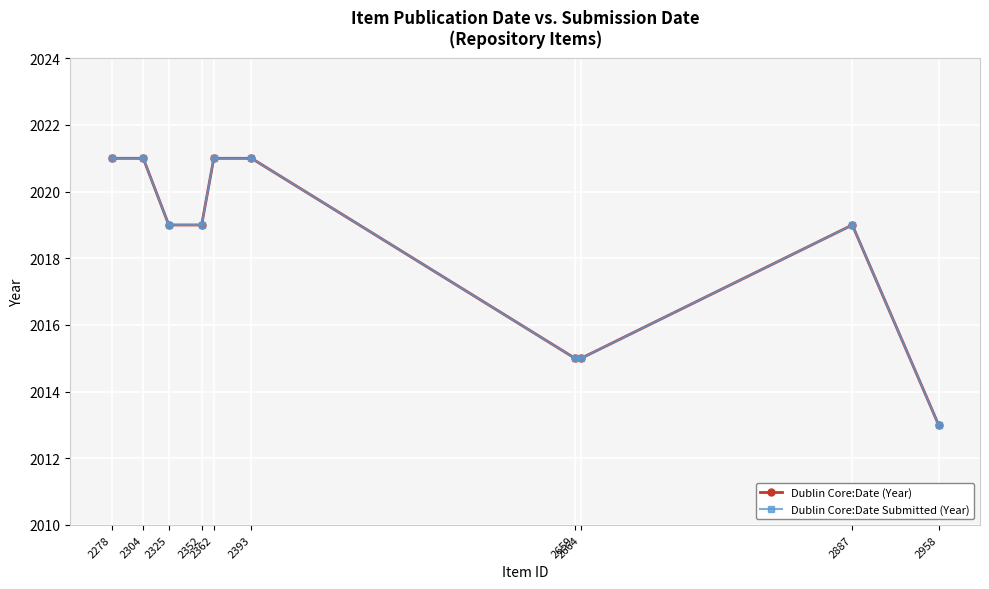

Is this an area chart (filled region under the line)?

No